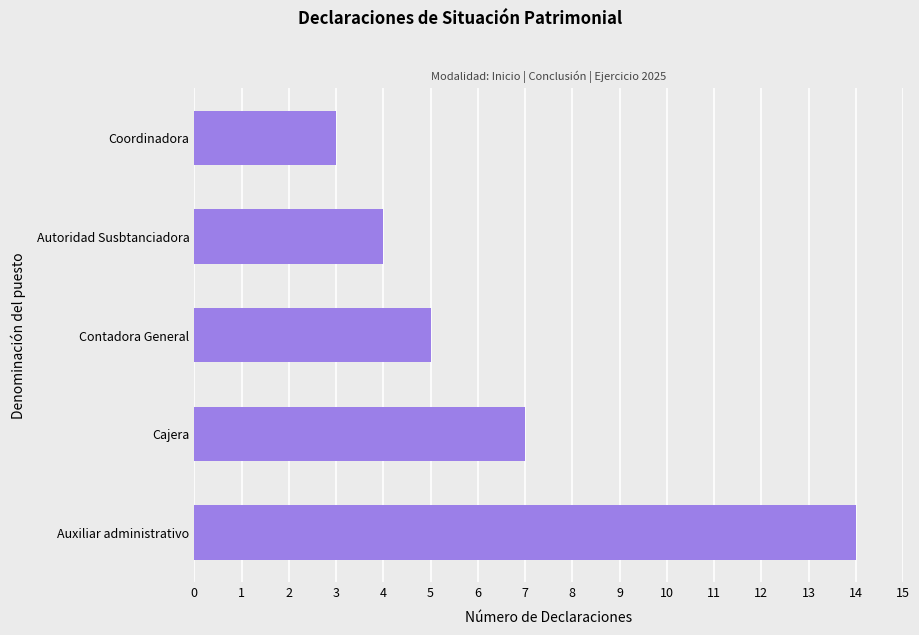

At which category does the chart reach its minimum across all series?

Coordinadora